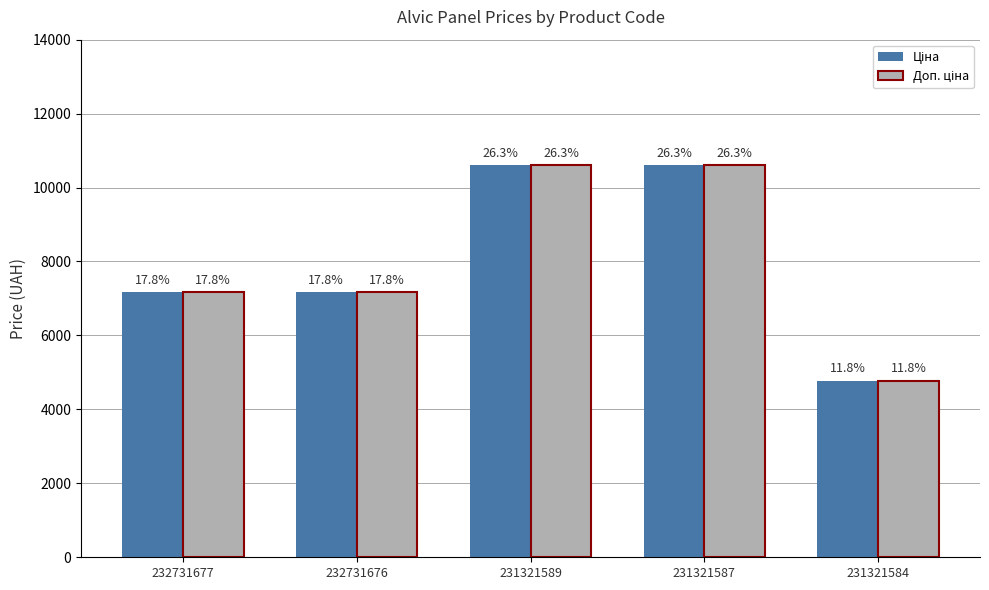

What is the value of the Ціна bar at the 1st from the left?

7173.5